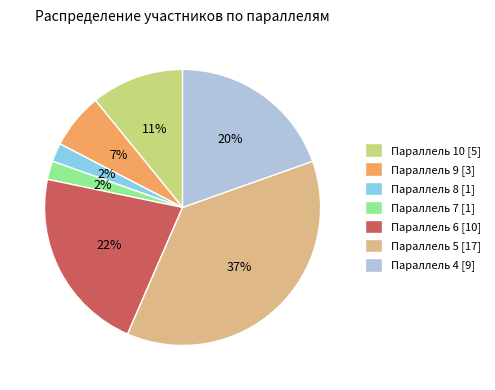

To the nearest percent, what percentage of the pie is Параллель 5?

37%